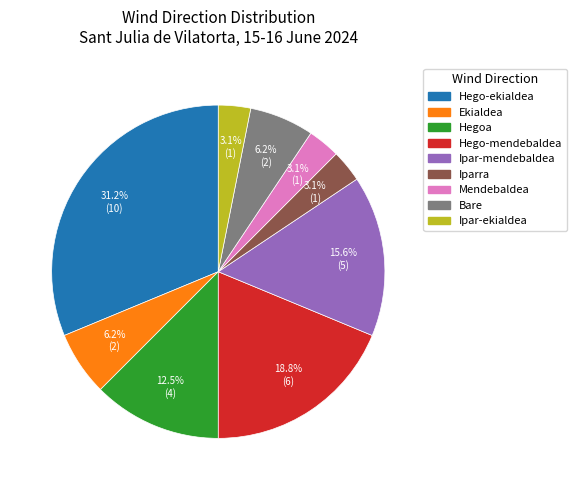

Combined, what portion of the pie is Hego-ekialdea and Ipar-ekialdea?

34.4%